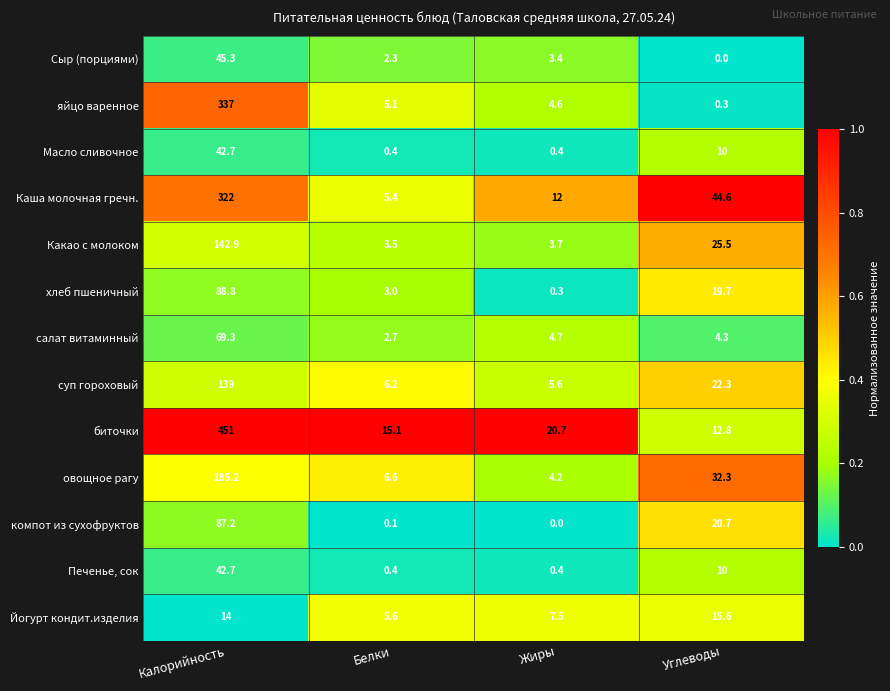

Is the value of Масло сливочное at Углеводы greater than the value of Каша молочная гречн. at Калорийность?

No